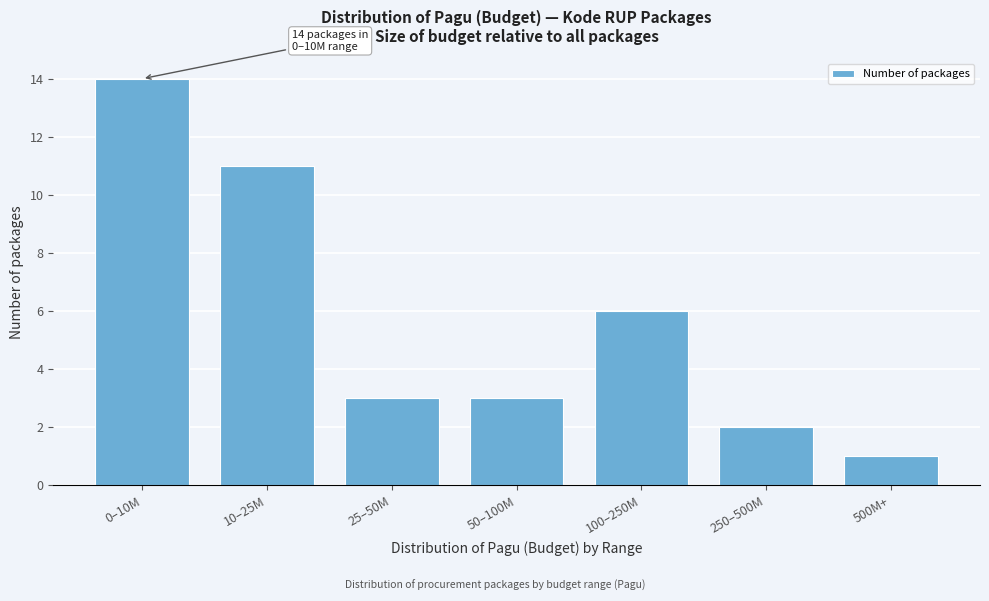

Reading right to left, extract all data points from this chart.

500M+=1	250–500M=2	100–250M=6	50–100M=3	25–50M=3	10–25M=11	0–10M=14